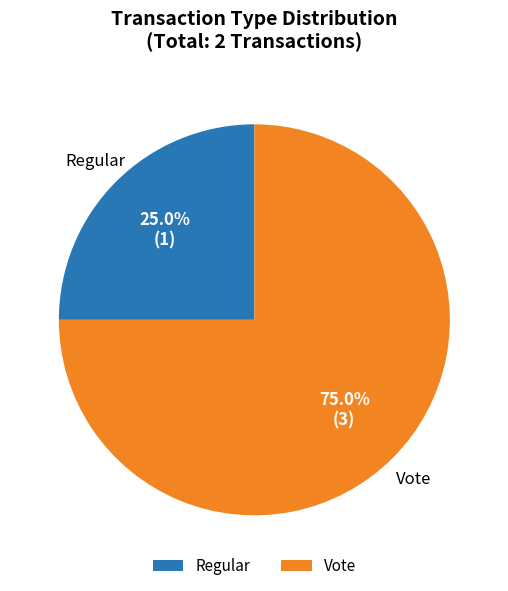

Which category has the biggest portion of the pie?

Vote